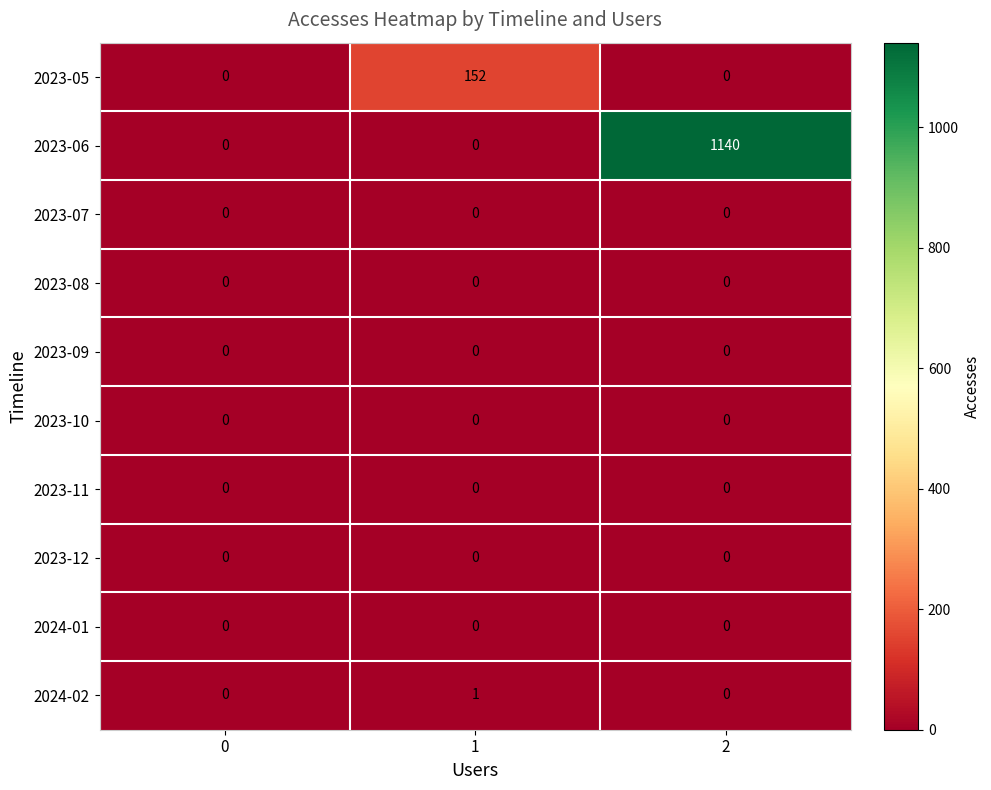

At which category is the sum across all series the highest?

2